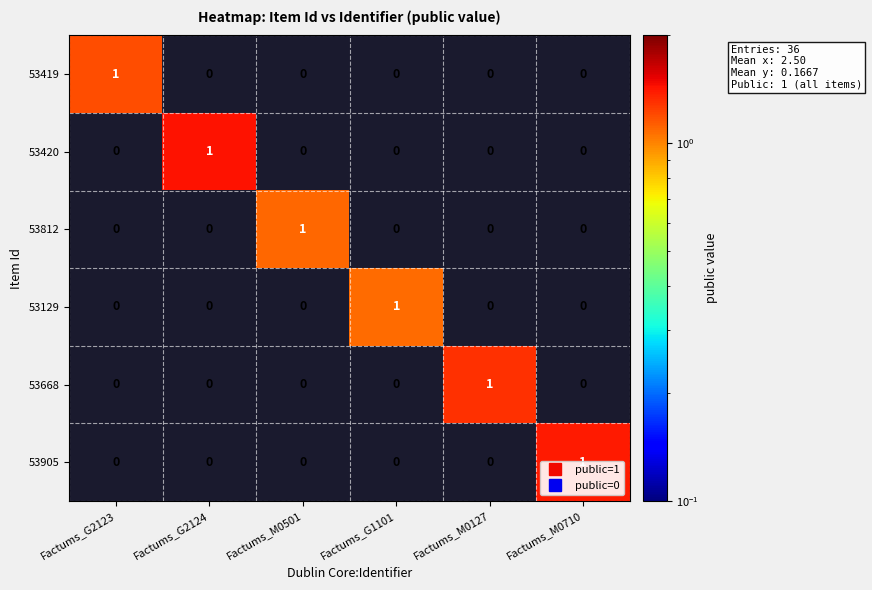

Is the value of 53668 at Factums_M0127 greater than the value of 53905 at Factums_G1101?

Yes